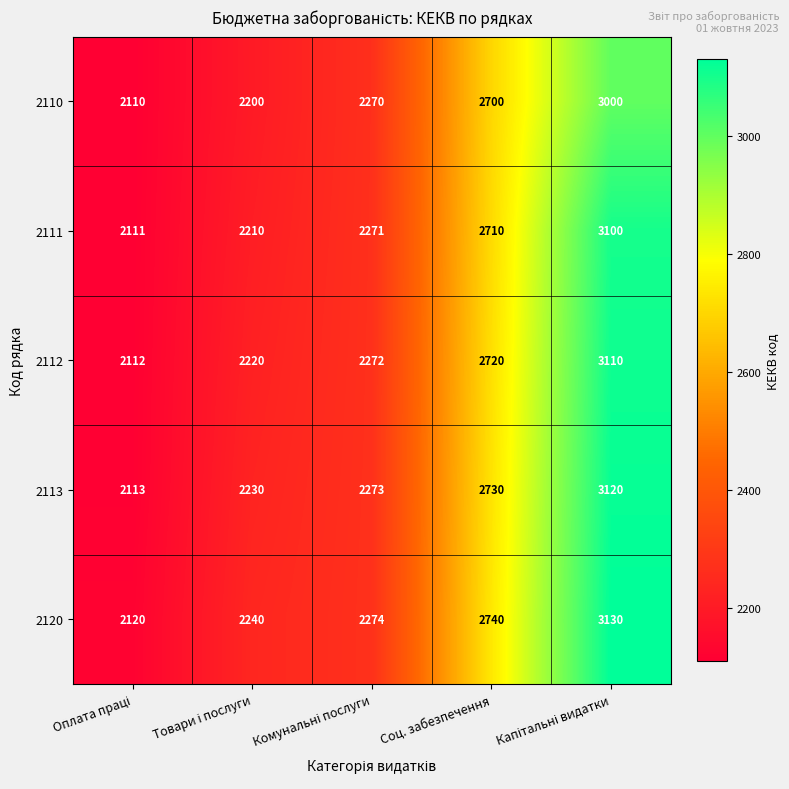

Rank the series by their maximum value, from lowest to highest.

2110, 2111, 2112, 2113, 2120